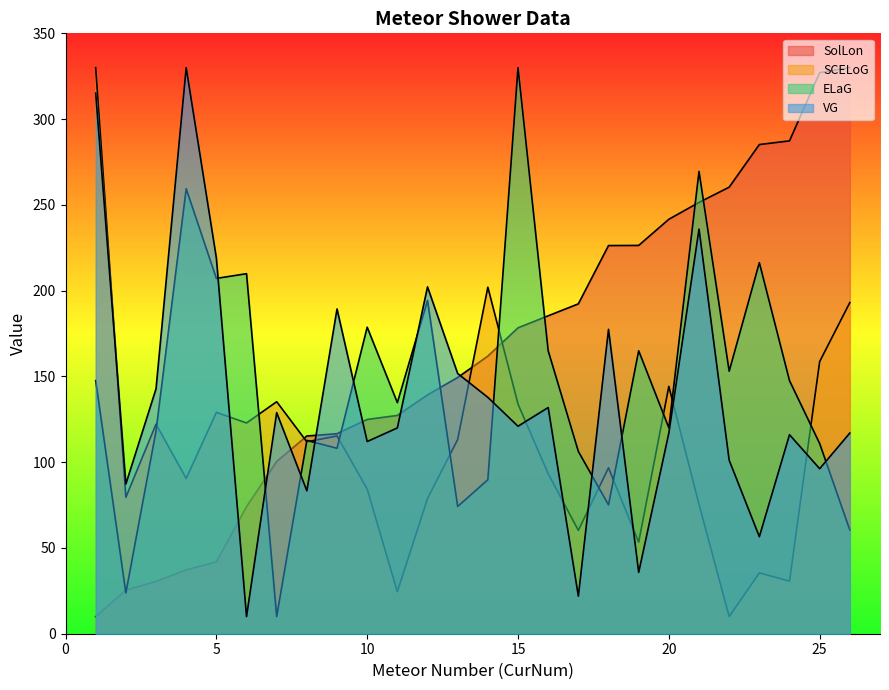

The ELaG series shows 216.3 at 23. True or false?

True